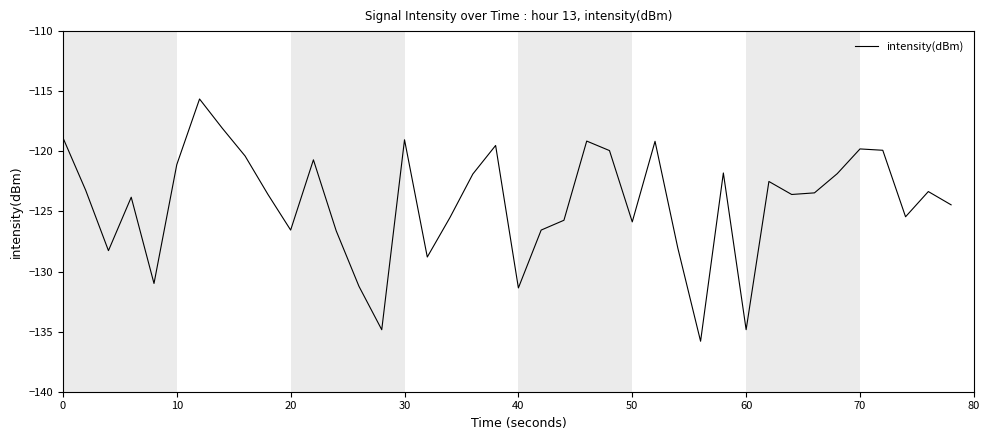

What is the greatest value displayed?

-115.6